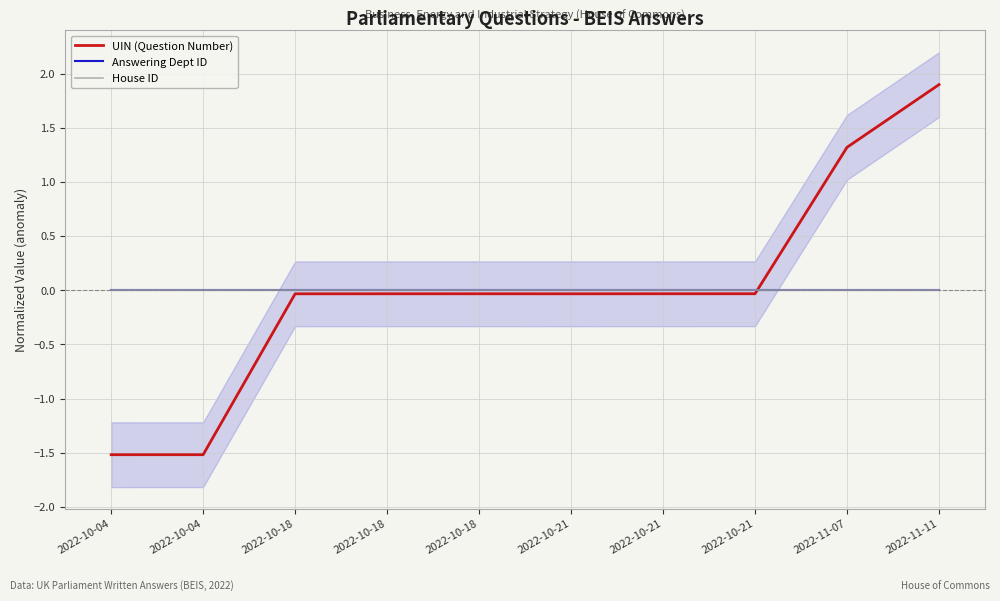

Reading left to right, what are all the values shown in this chart?

UIN (Question Number): 2022-10-04=-1.5	2022-10-04=-1.5	2022-10-18=-0.0	2022-10-18=-0.0	2022-10-18=-0.0	2022-10-21=-0.0	2022-10-21=-0.0	2022-10-21=-0.0	2022-11-07=1.3	2022-11-11=1.9
Answering Dept ID: 2022-10-04=0.0	2022-10-04=0.0	2022-10-18=0.0	2022-10-18=0.0	2022-10-18=0.0	2022-10-21=0.0	2022-10-21=0.0	2022-10-21=0.0	2022-11-07=0.0	2022-11-11=0.0
House ID: 2022-10-04=0.0	2022-10-04=0.0	2022-10-18=0.0	2022-10-18=0.0	2022-10-18=0.0	2022-10-21=0.0	2022-10-21=0.0	2022-10-21=0.0	2022-11-07=0.0	2022-11-11=0.0